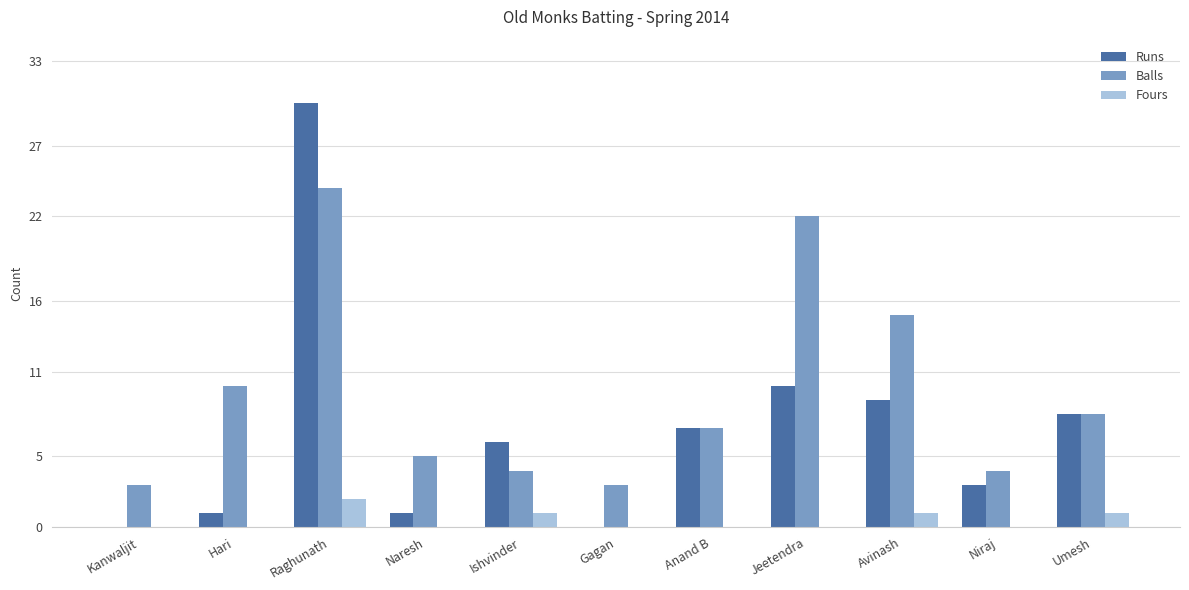

The value of Balls at Raghunath is 24. True or false?

True